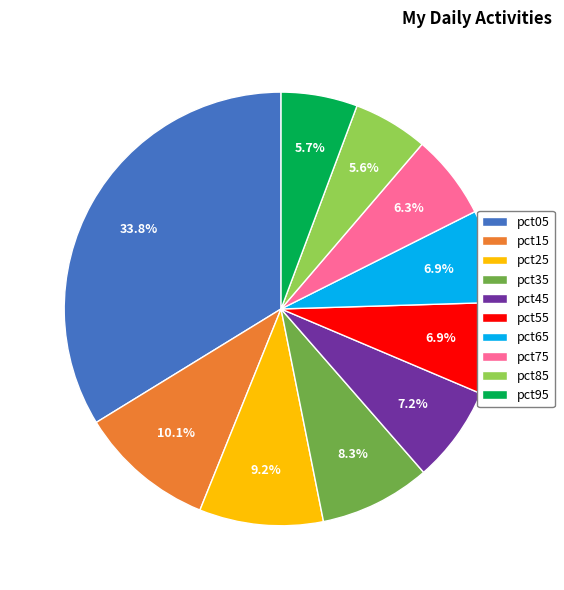

To the nearest percent, what is the difference between the largest and smallest slice percentages?

28%